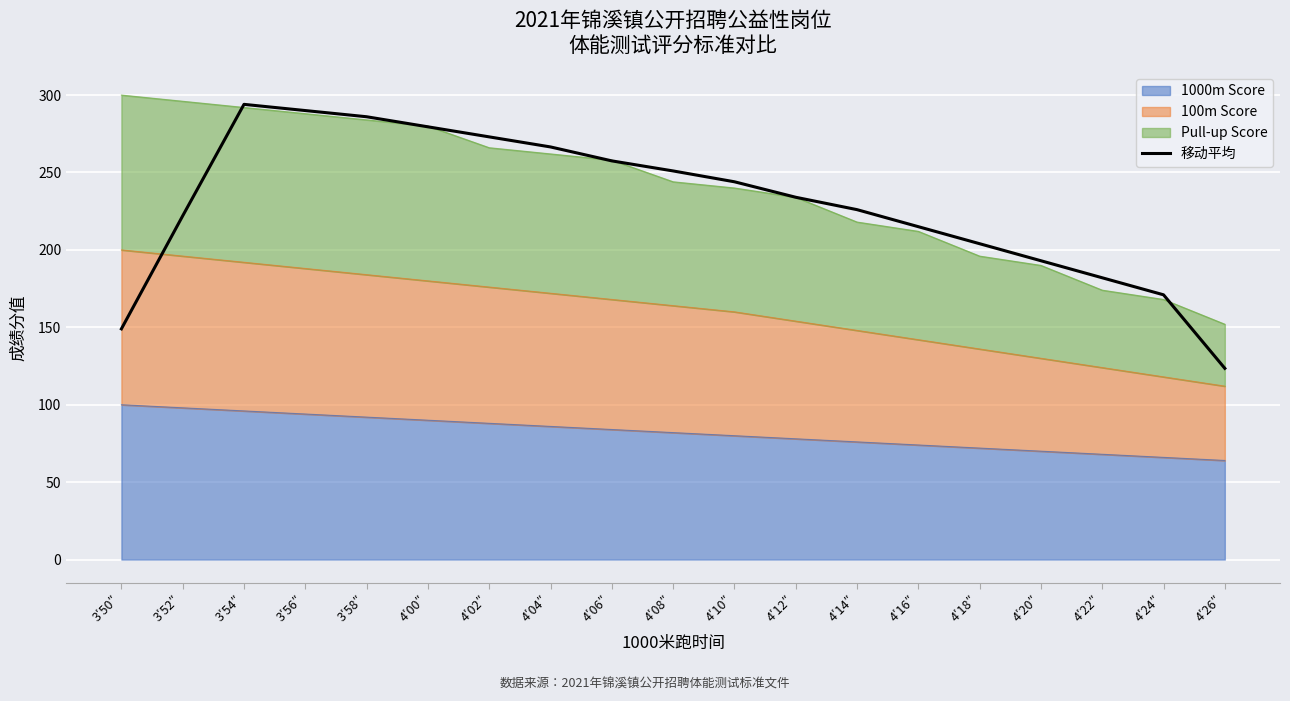

Approximately how many times larger is the value at 4′16″ compared to 4′02″?

0.8